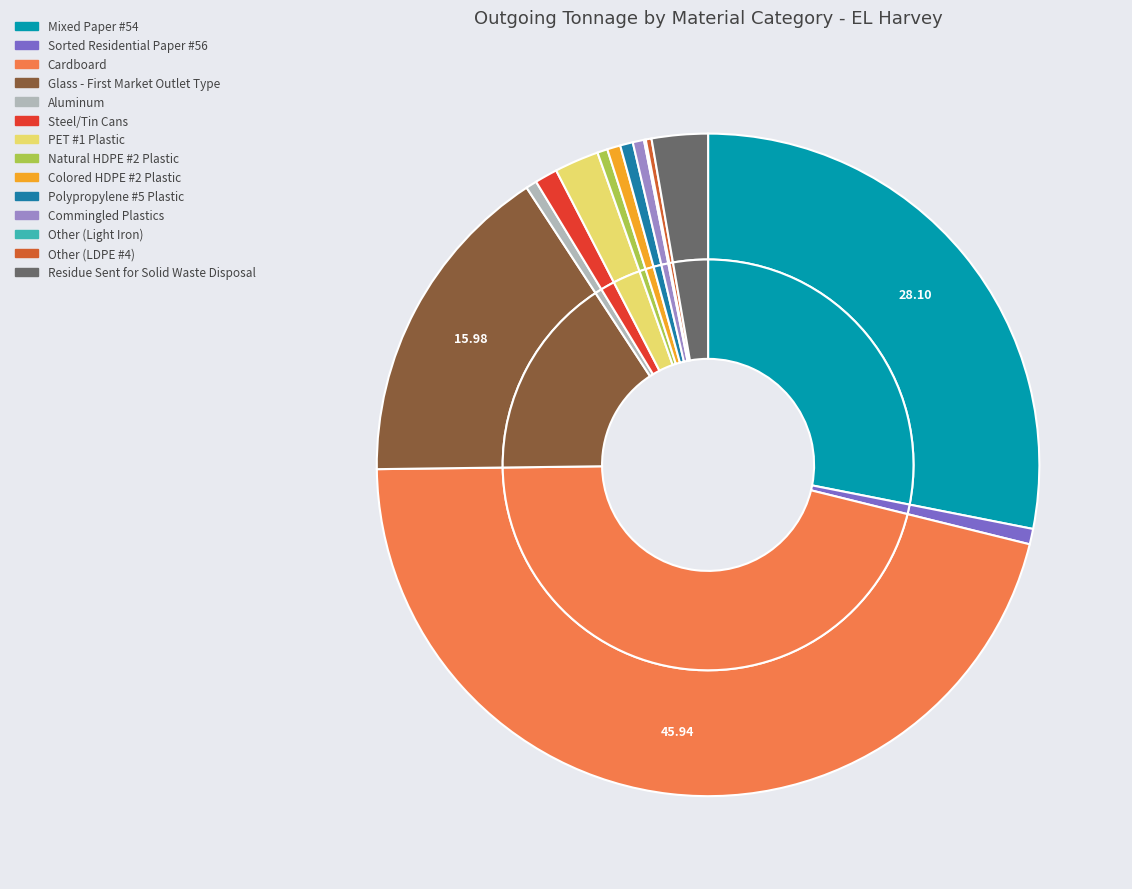

The Residue Sent for Solid Waste Disposal slice represents 3% of the pie. True or false?

True